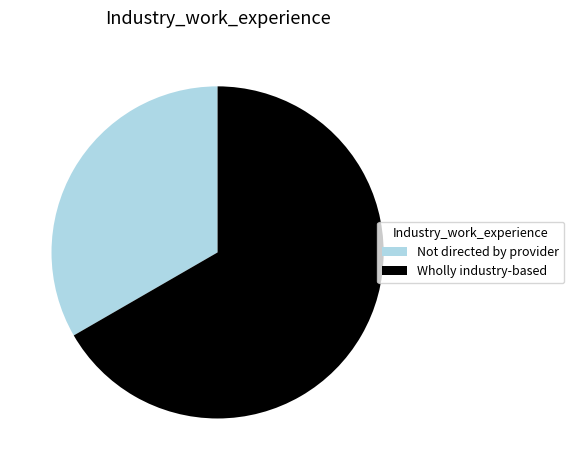

Is the sum of Wholly industry-based and Not directed by provider greater than half?

Yes